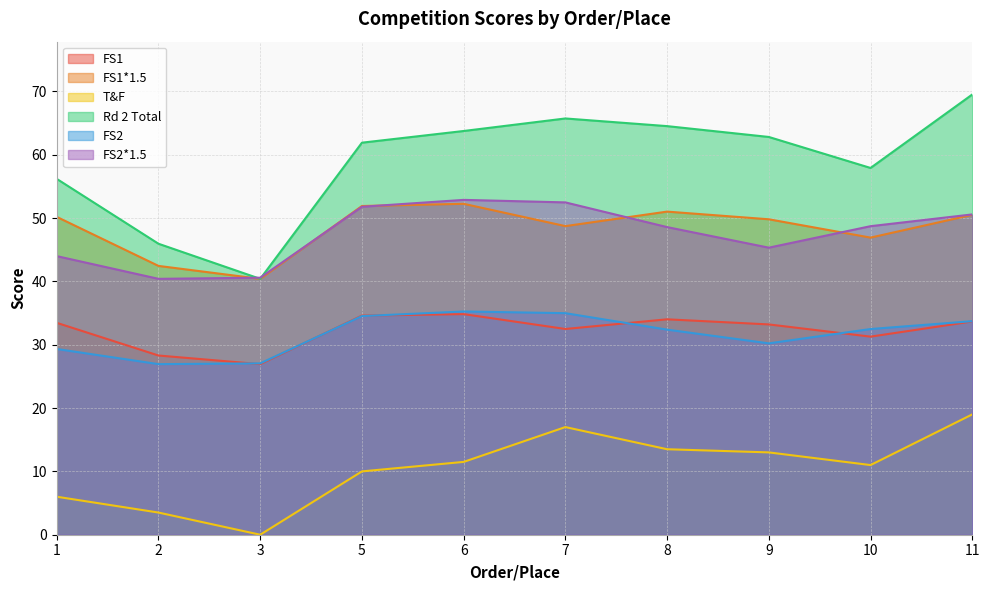

What is the difference between the FS1*1.5 values at 8 and 10?

4.1